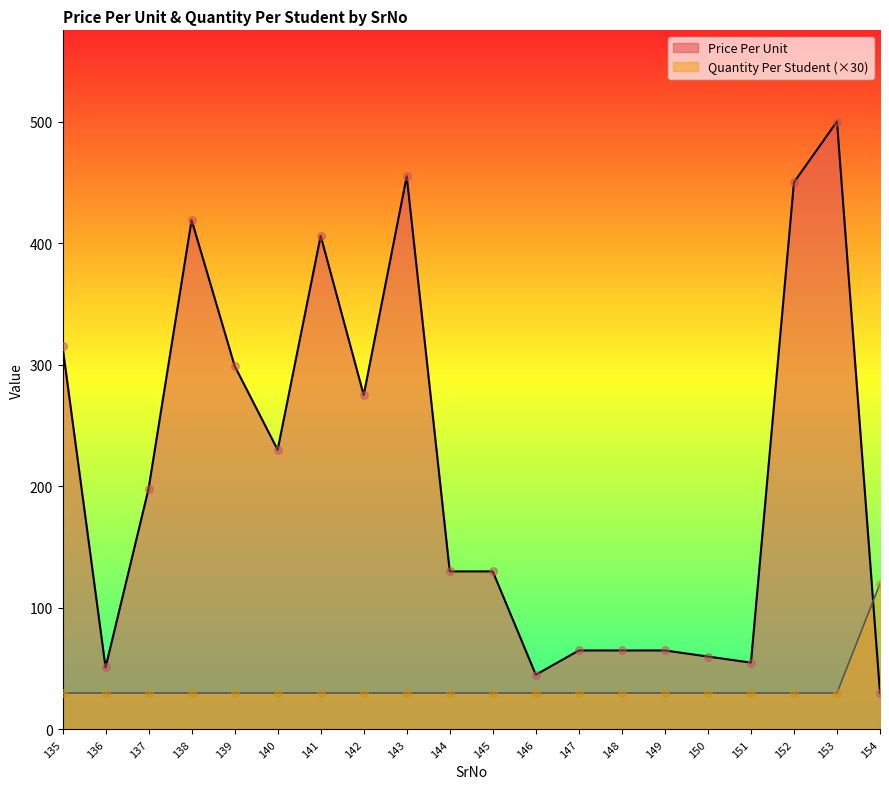

Which series has the widest spread of Y values?

Price Per Unit